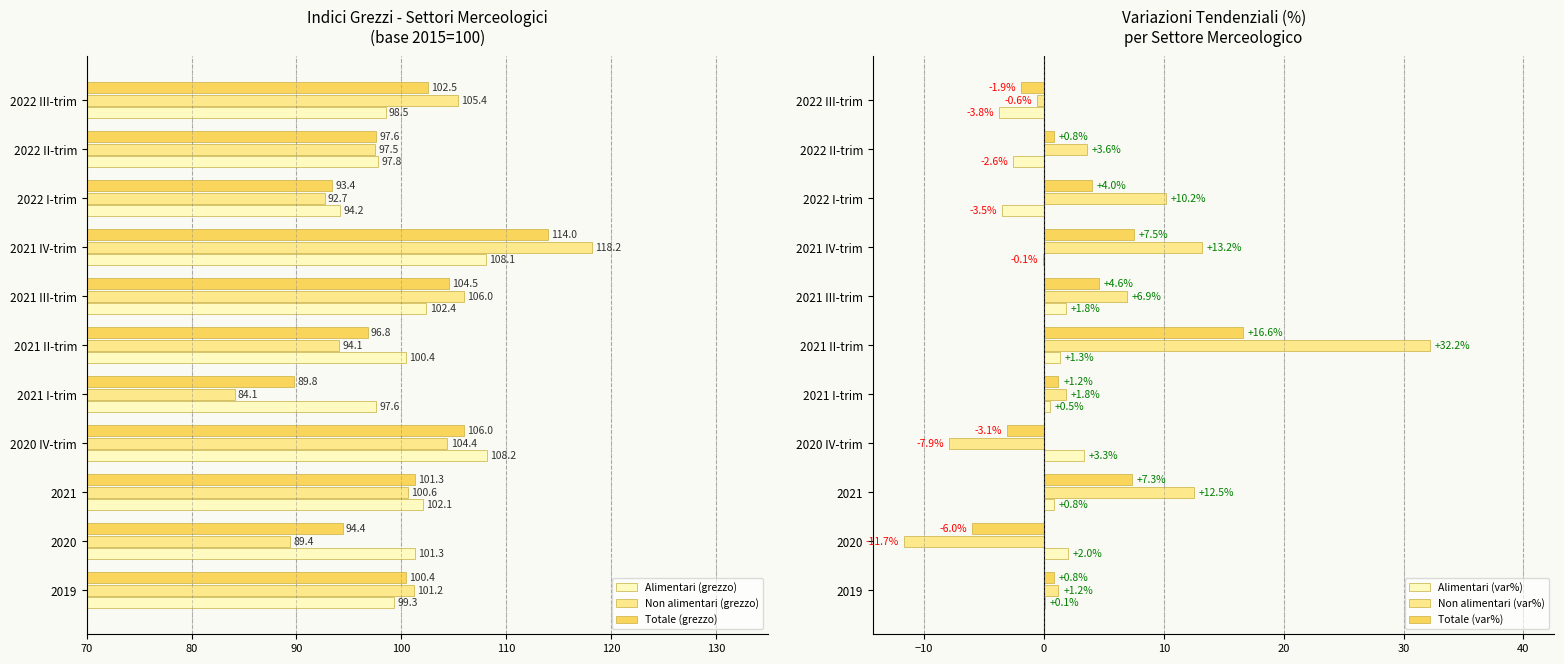

What value does the Alimentari (var%) series have at 2021?

0.8